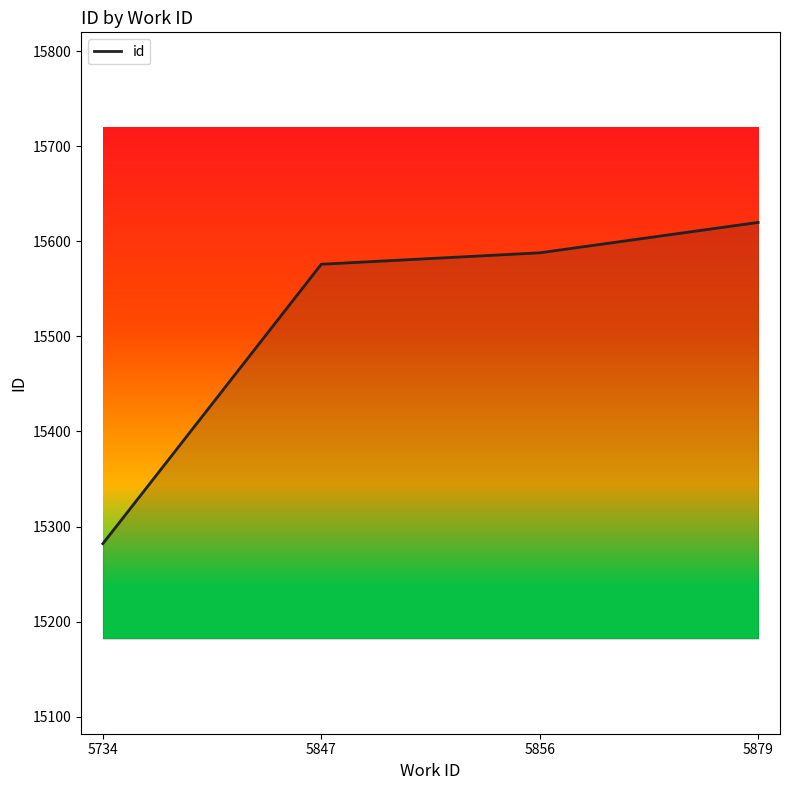

The value at 5879 is 15620. True or false?

True